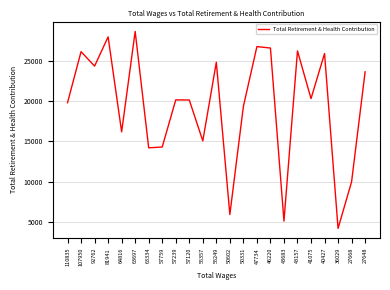

What is the approximate value at 57239, to the nearest 50?

20150